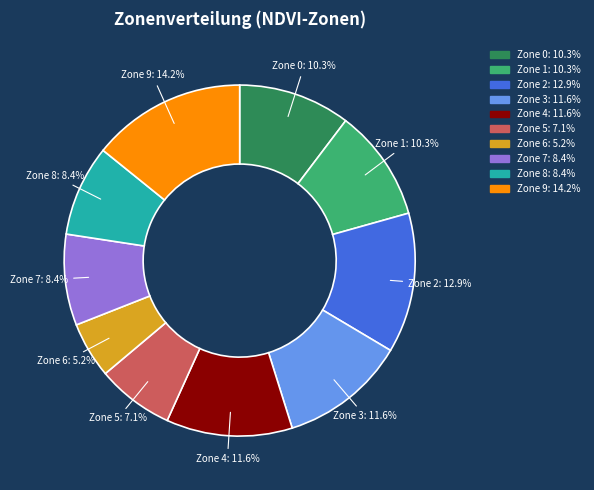

What percentage do Zone 3 and Zone 2 together represent?

24.5%